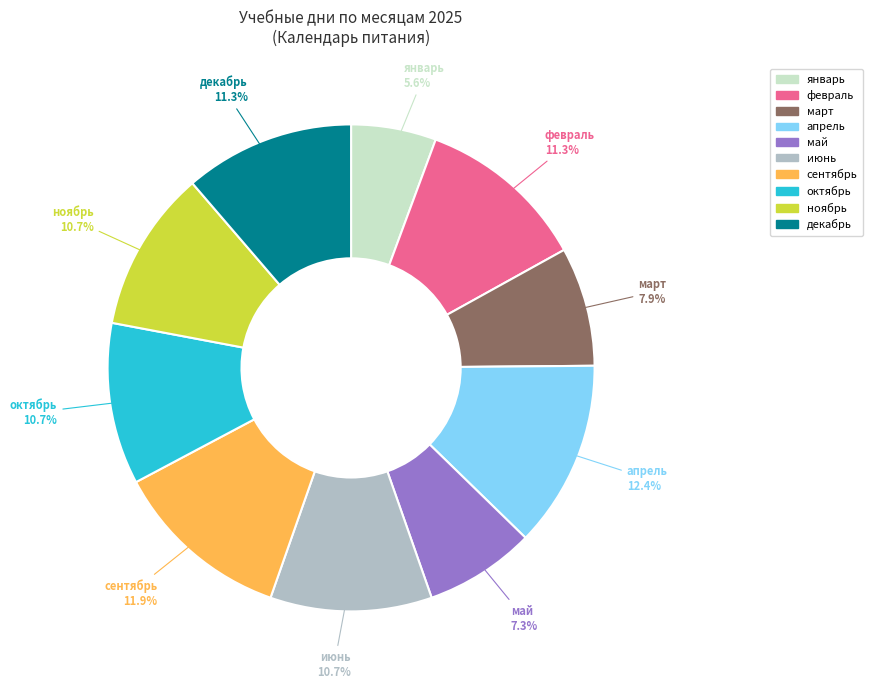

Does апрель account for over 50% of the chart?

No